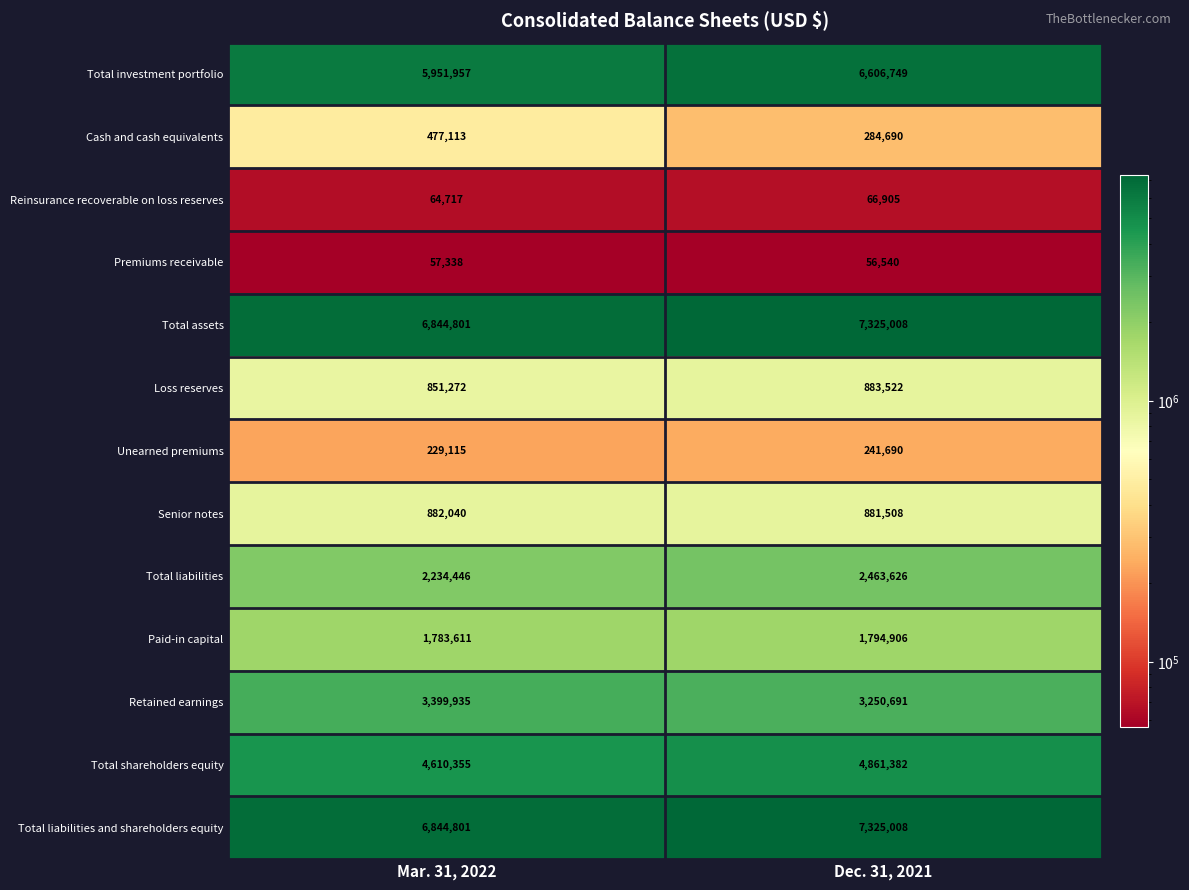

How many data points in Total liabilities and shareholders equity are less than 7325008?

1